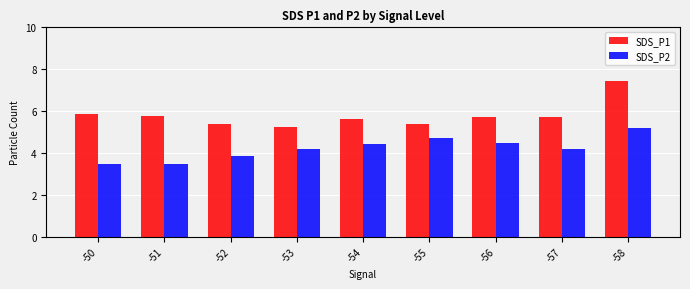

True or false: SDS_P2 has a value of 8.2 at -55.

False